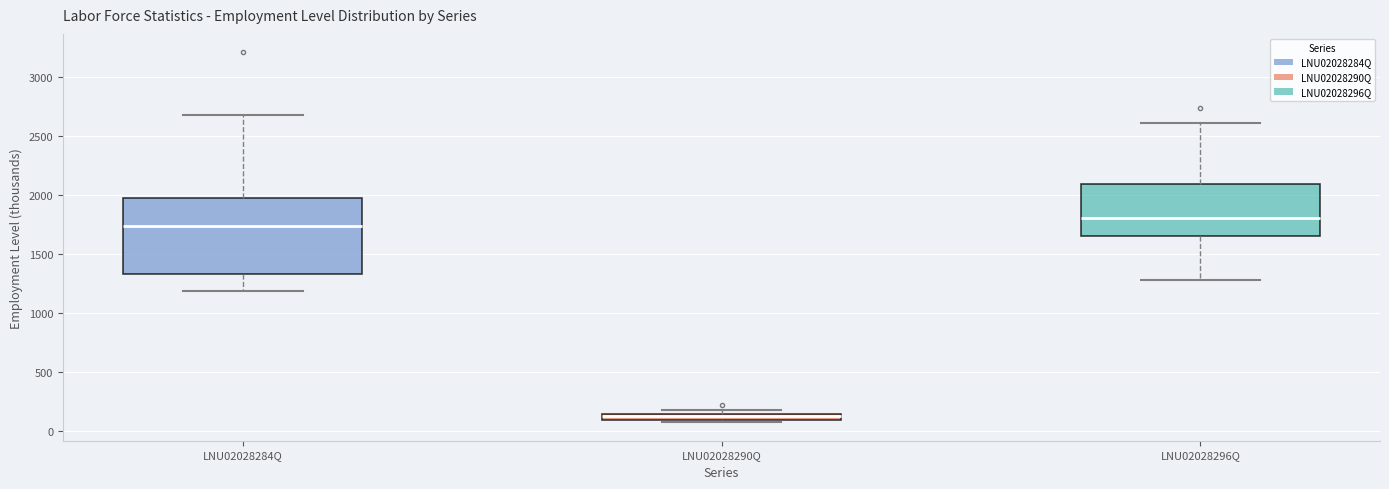

Comparing the boxes themselves (not the whiskers), which one is the tallest?

LNU02028284Q